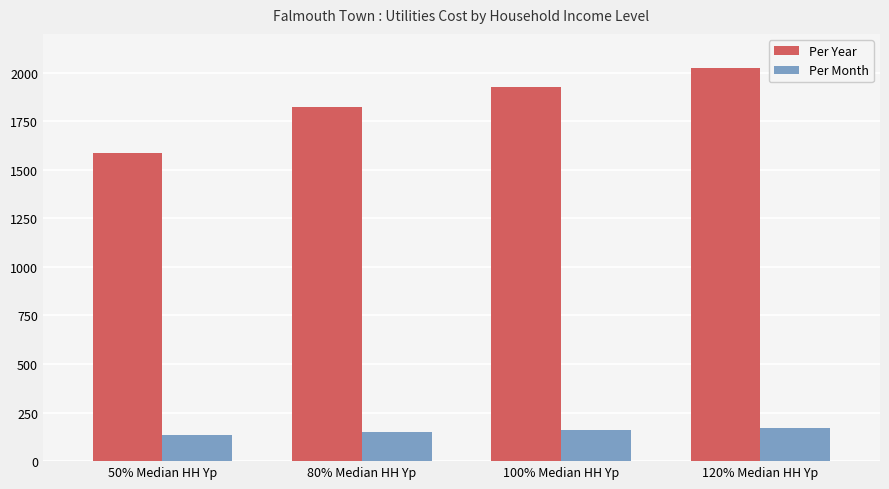

What is the spread (max minus min) of values at 50% Median HH Yp?

1456.3